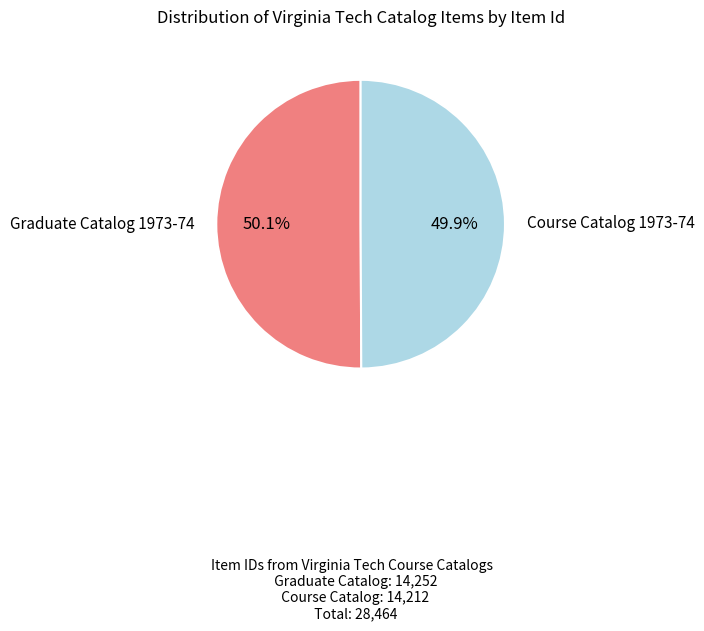

Is there a majority slice in this chart?

Yes